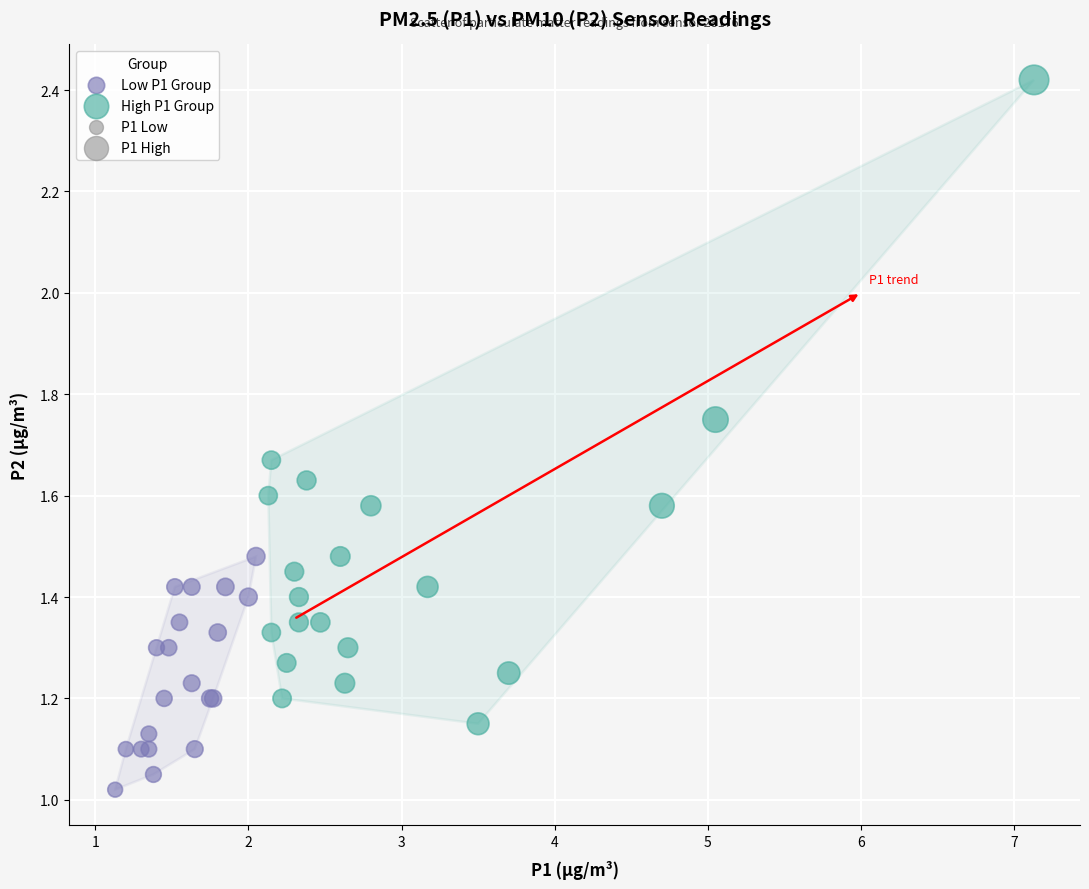

Which series contains the lowest Y value?

Low P1 Group